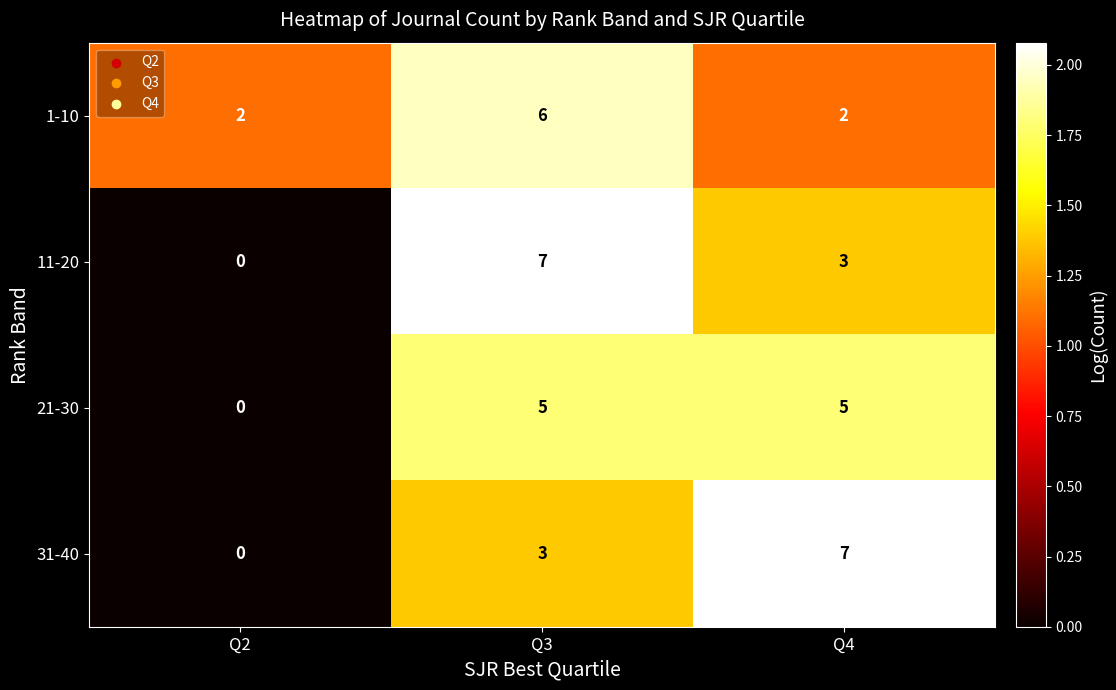

How many 1-10 values are between 2 and 6?

3